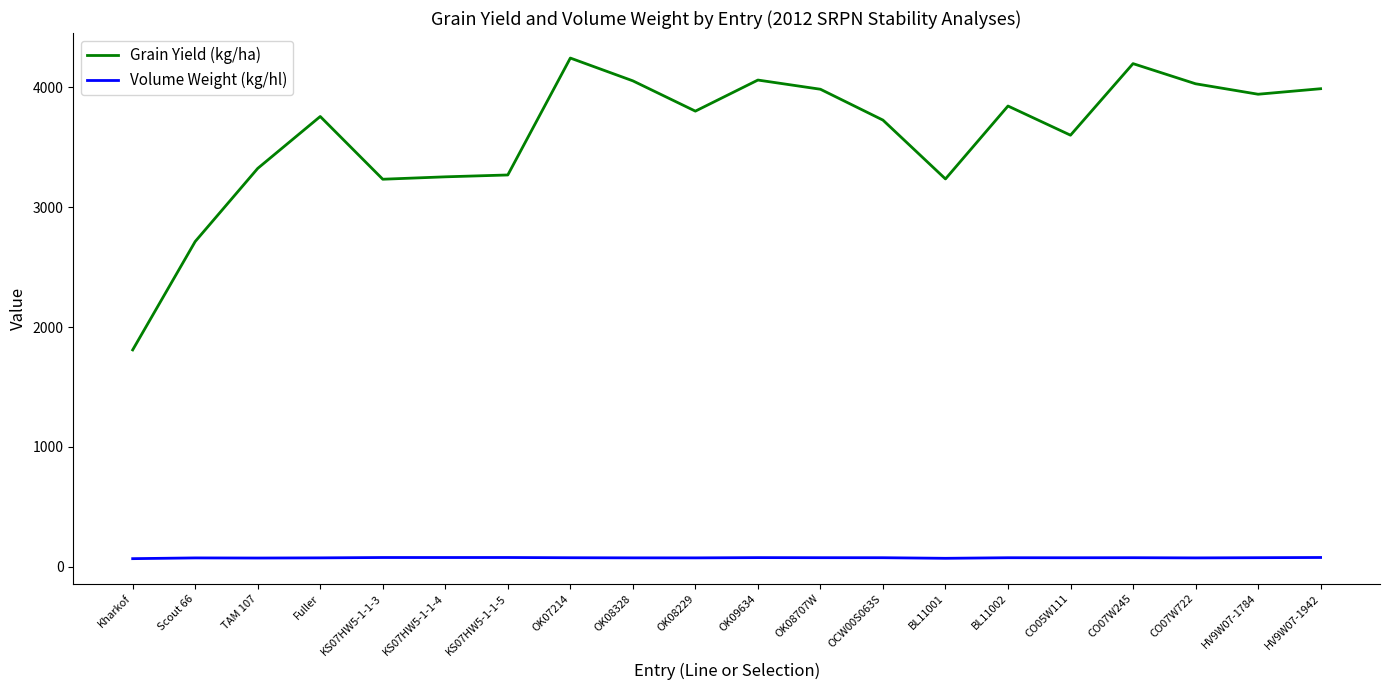

What position from the right is HV9W07-1784?

2